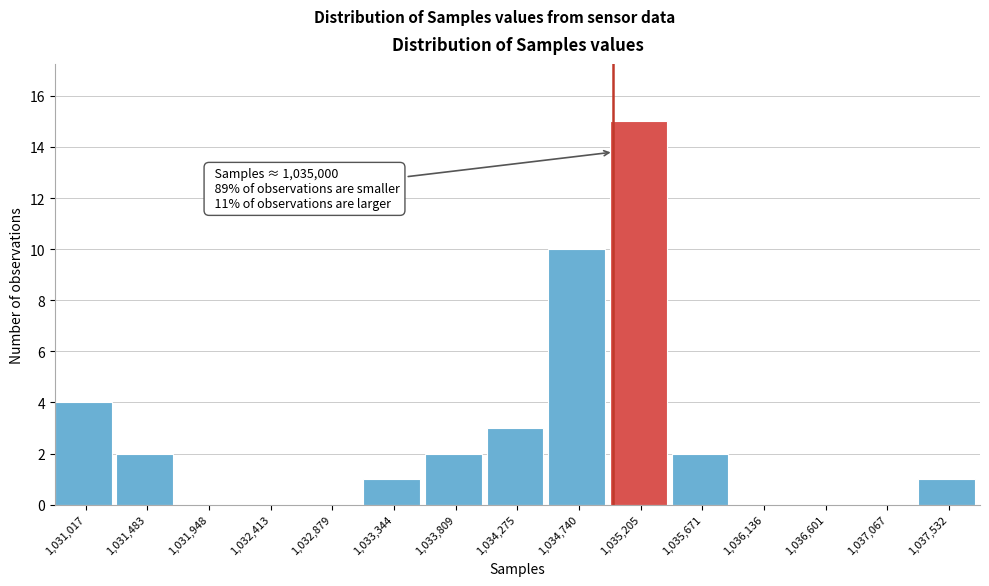

Over which range of the x-axis is the bar tallest?

1034950 to 1035450